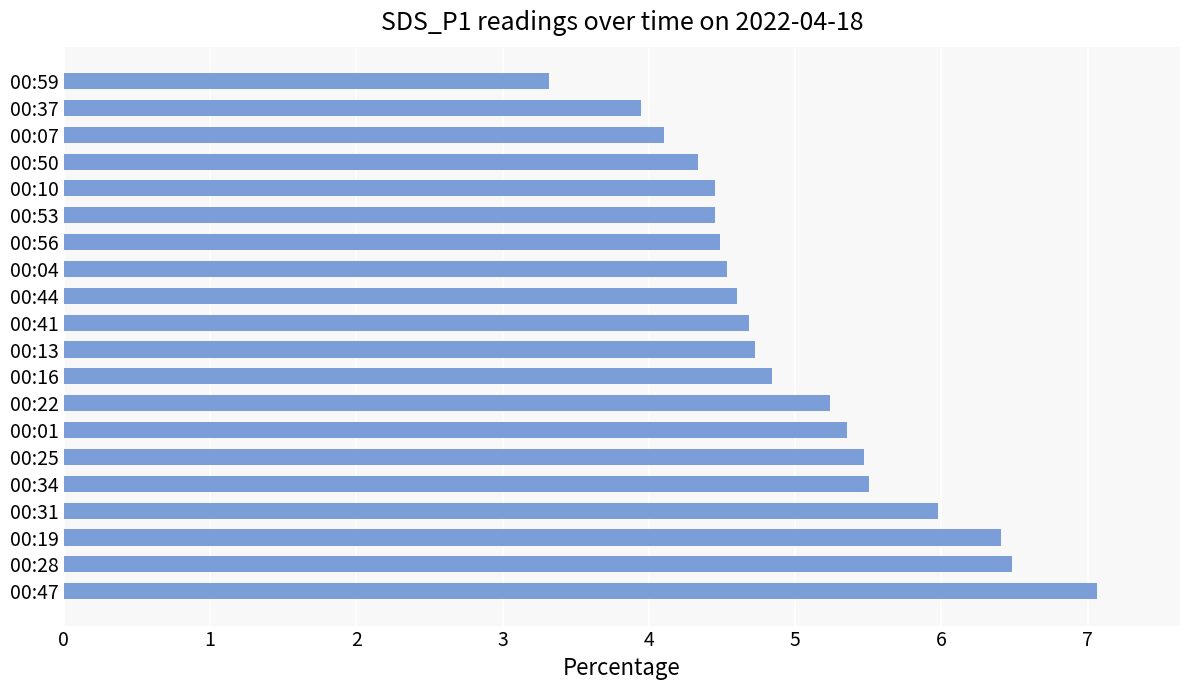

What is the difference between the values at 00:28 and 00:44?

1.9